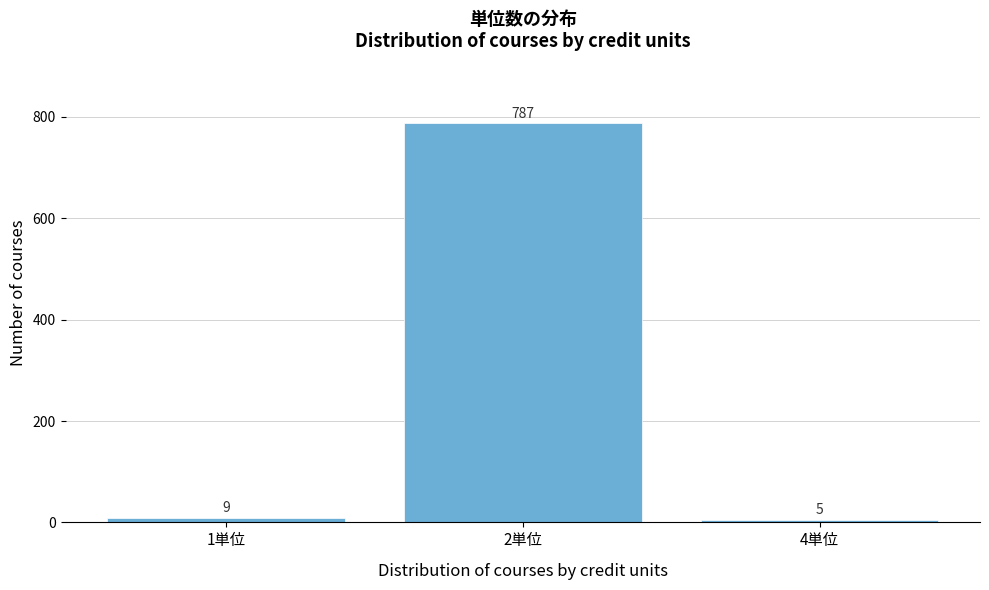

Reading left to right, transcribe all the data shown in this chart.

9	787	5